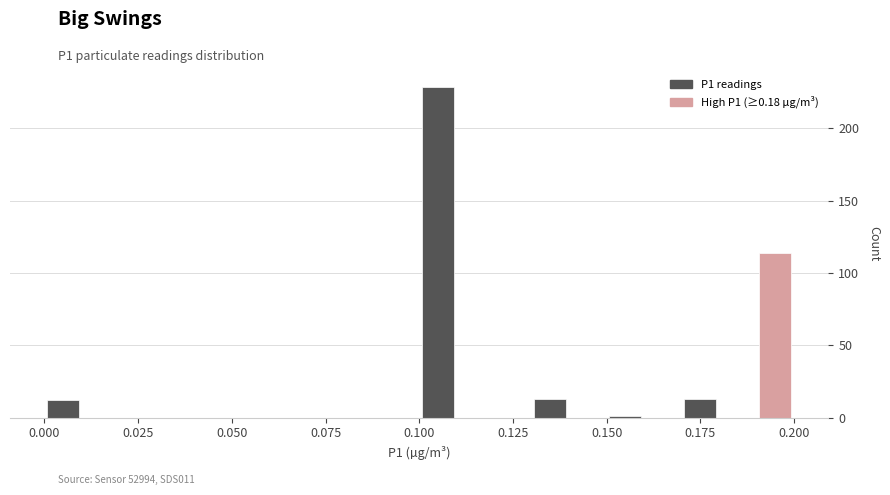

Read against the x-axis, roughly where is the centre of the tallest bar?

0.105